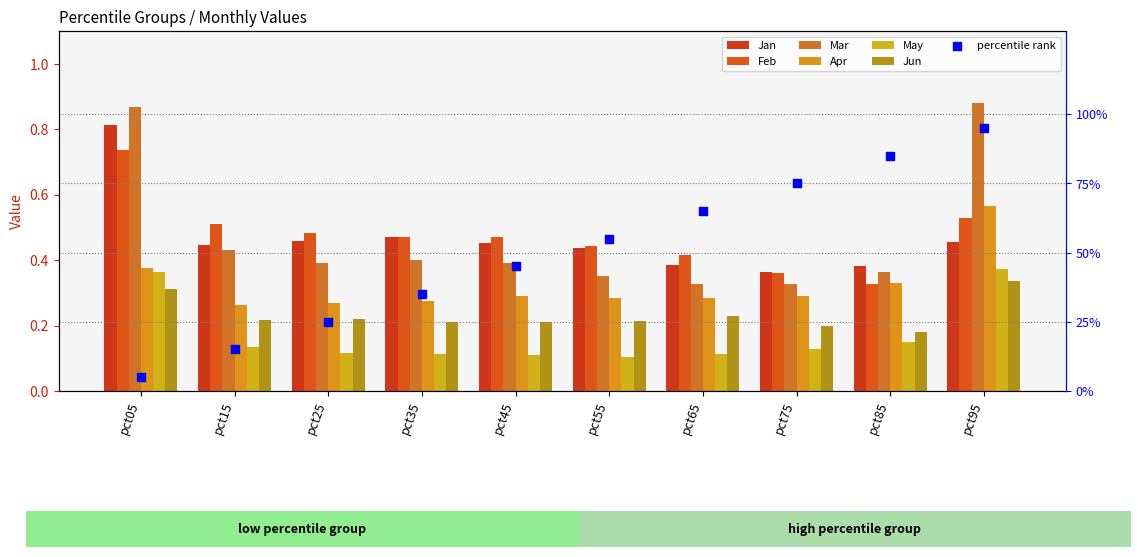

What is the total value across all series at pct45?

1.9